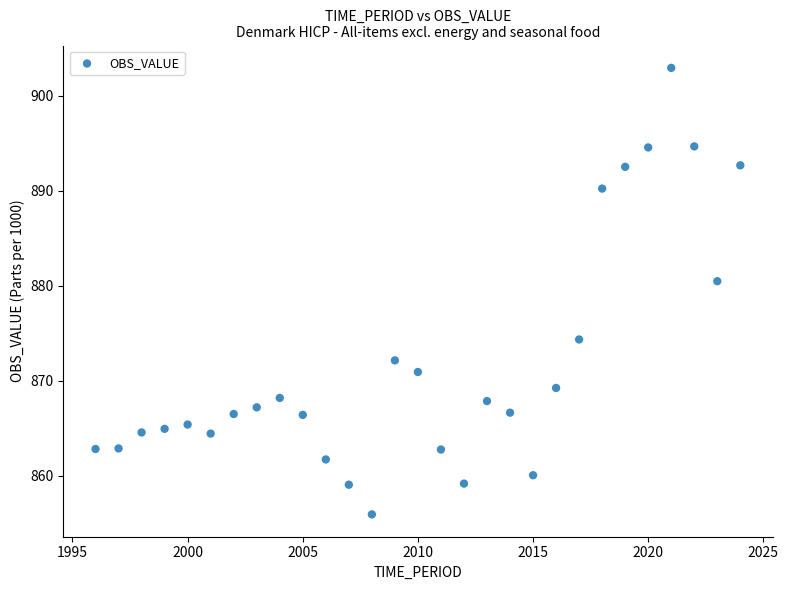

What Y value in the scatter plot is closest to 879?

880.5